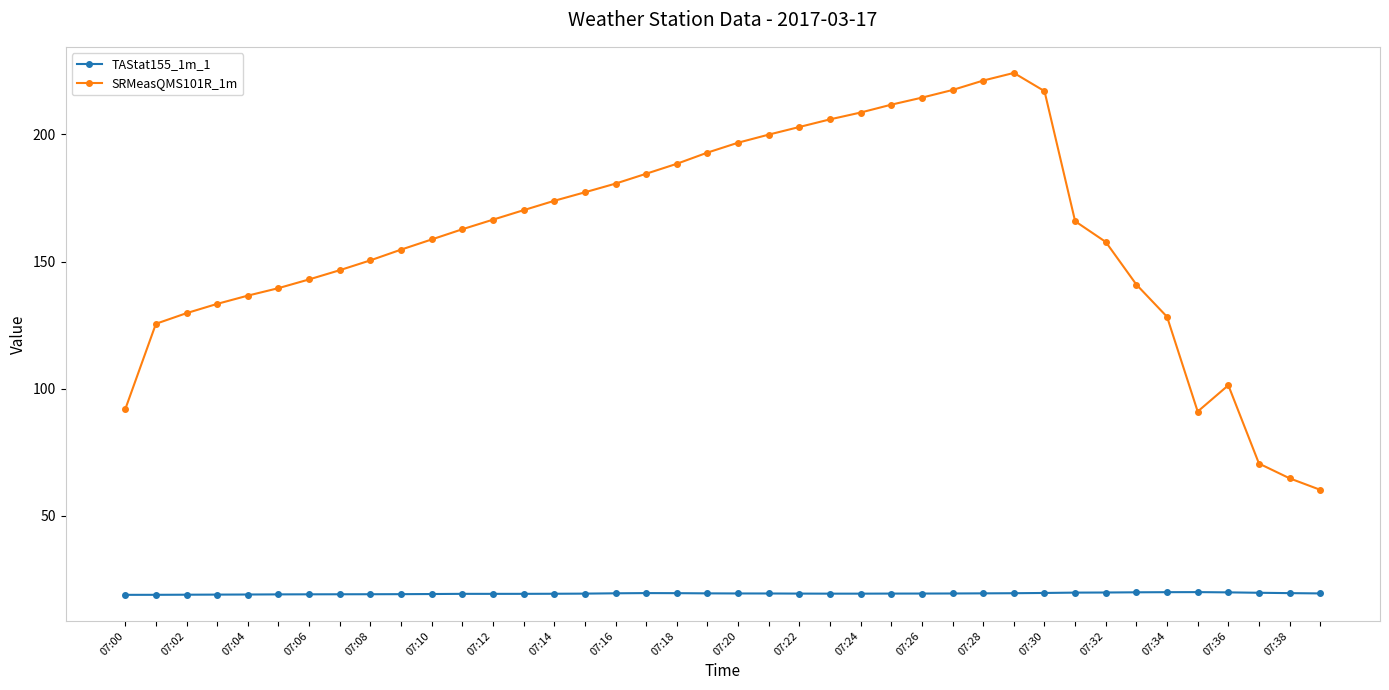

What is the value of the SRMeasQMS101R_1m point at the 14th from the left?

170.2